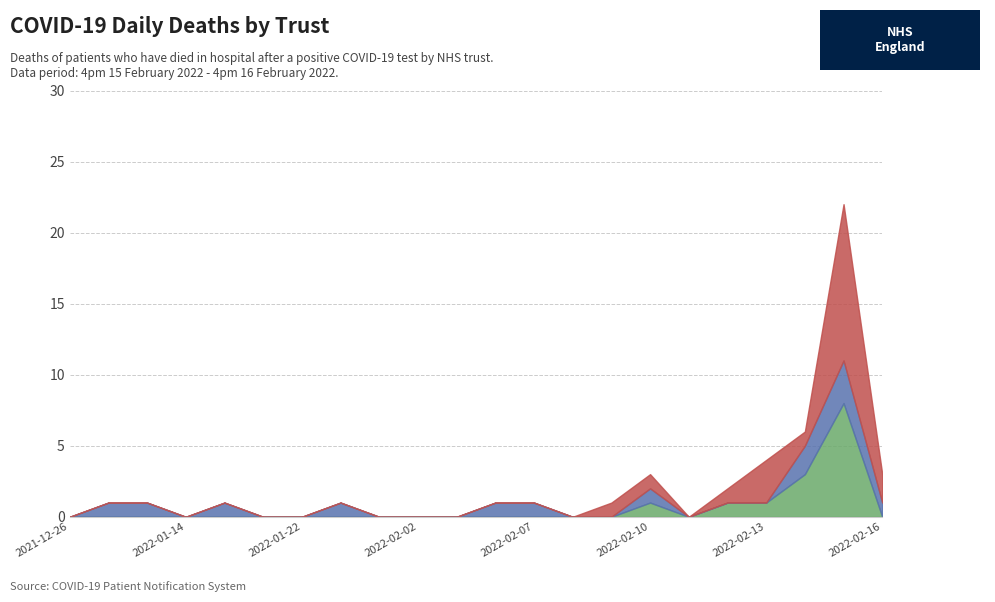

At which label does London reach its peak?

2022-02-15